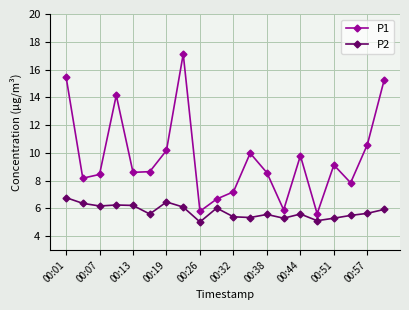

What is the maximum value for P1?

17.1